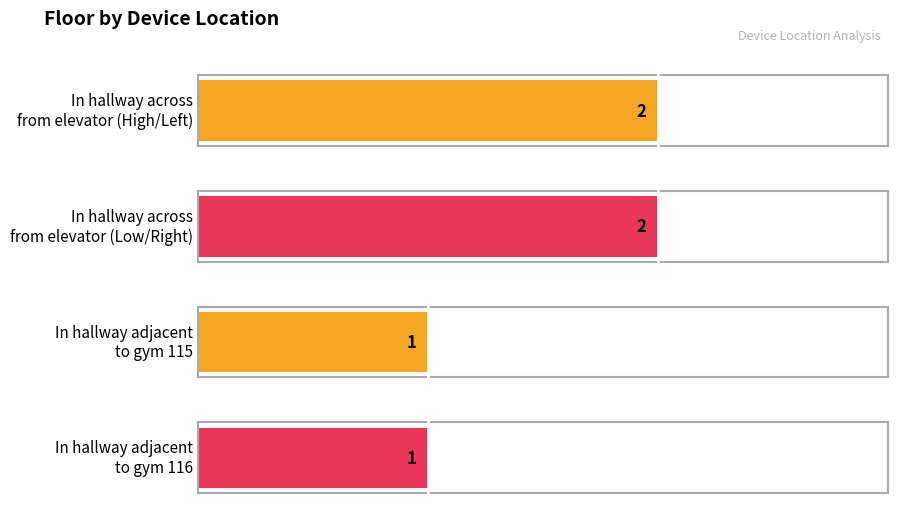

True or false: the data shows 2 at In hallway across from elevator (Low/Right).

True